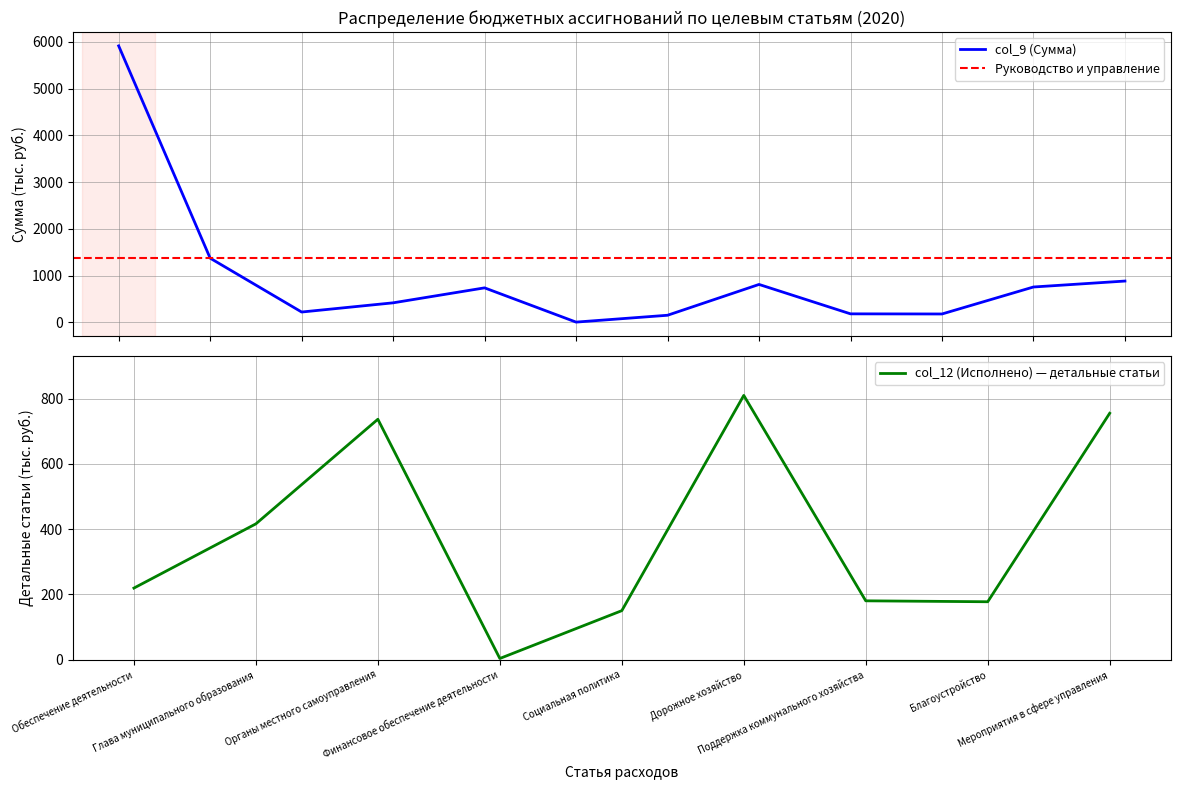

Which series changed the most between Благоустройство and Мероприятия в сфере управления?

col_9 (Сумма)